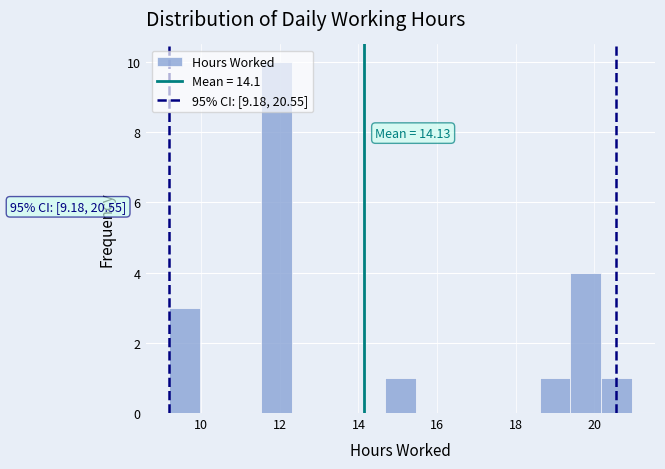

Around what value on the x-axis is the tallest bar? Give the approximate position of its centre, as read against the axis.

12.0